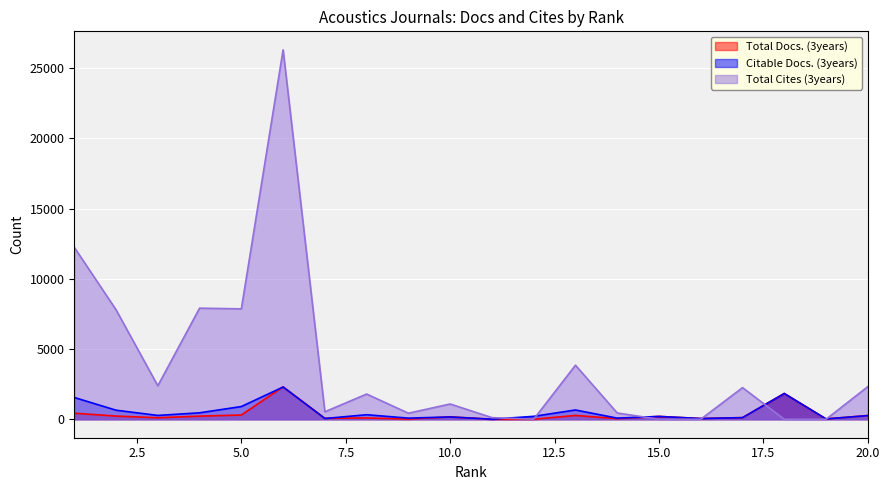

After their last crossing, which series has the higher values: Total Docs. (3years) or Total Cites (3years)?

Total Cites (3years)